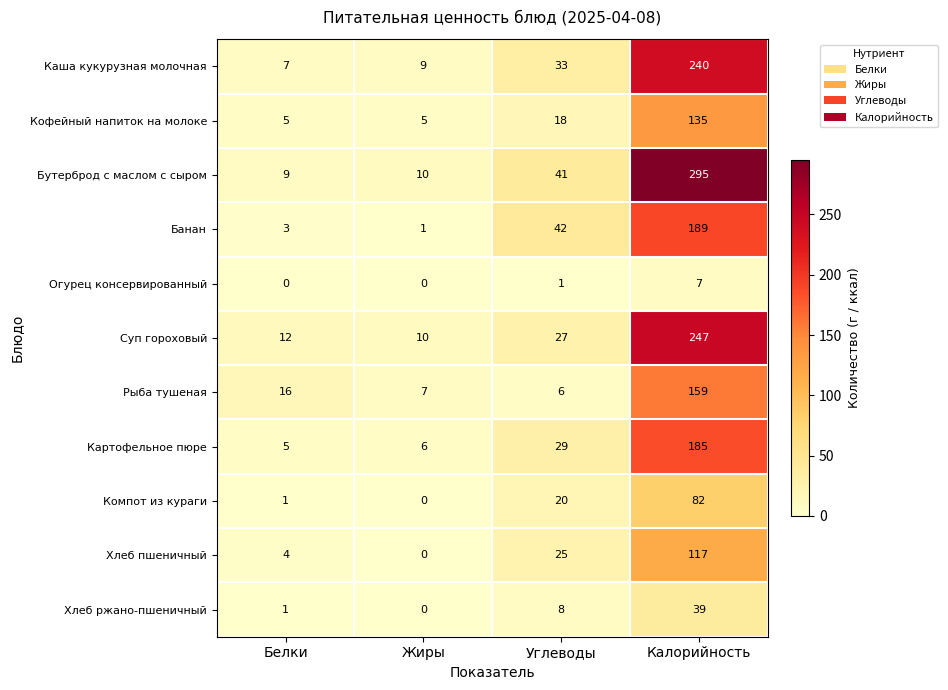

True or false: Хлеб ржано-пшеничный has a value of 1 at Белки.

True